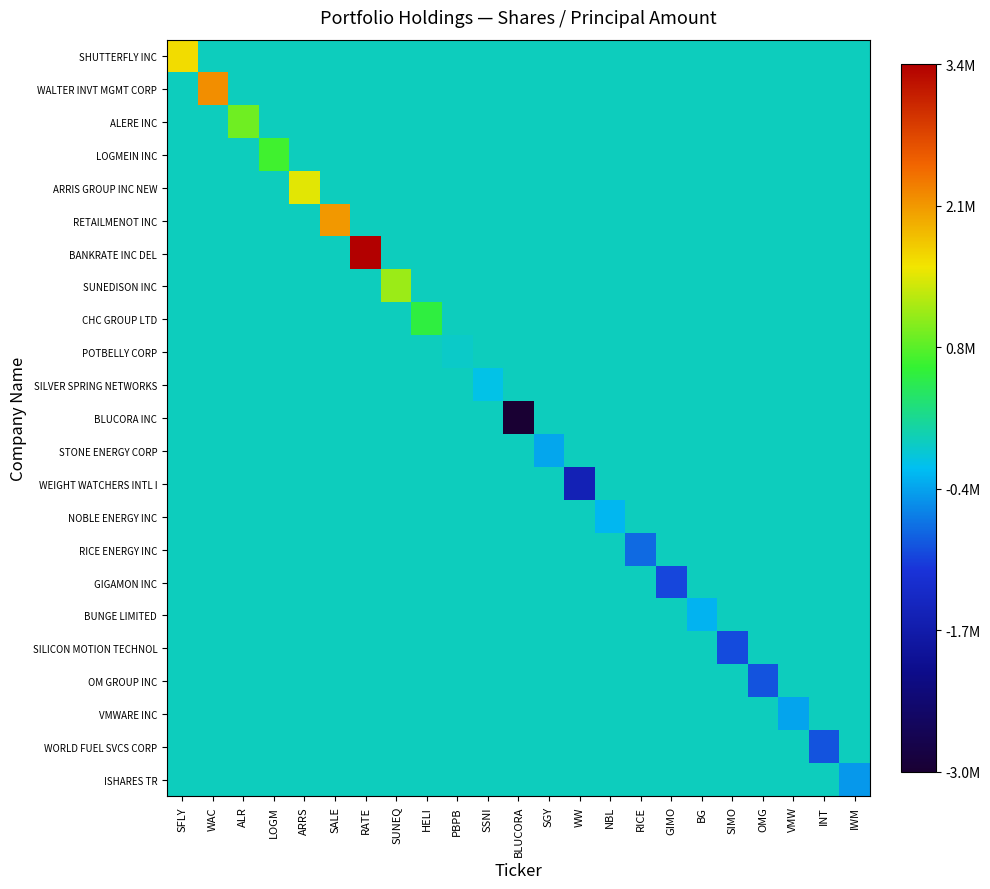

Reading right to left, extract all data points from this chart.

SHUTTERFLY INC: IWM=0	INT=0	VMW=0	OMG=0	SIMO=0	BG=0	GIMO=0	RICE=0	NBL=0	WW=0	SGY=0	BLUCORA=0	SSNI=0	PBPB=0	HELI=0	SUNEQ=0	RATE=0	SALE=0	ARRS=0	LOGM=0	ALR=0	WAC=0	SFLY=1635434
WALTER INVT MGMT CORP: IWM=0	INT=0	VMW=0	OMG=0	SIMO=0	BG=0	GIMO=0	RICE=0	NBL=0	WW=0	SGY=0	BLUCORA=0	SSNI=0	PBPB=0	HELI=0	SUNEQ=0	RATE=0	SALE=0	ARRS=0	LOGM=0	ALR=0	WAC=2200000	SFLY=0
ALERE INC: IWM=0	INT=0	VMW=0	OMG=0	SIMO=0	BG=0	GIMO=0	RICE=0	NBL=0	WW=0	SGY=0	BLUCORA=0	SSNI=0	PBPB=0	HELI=0	SUNEQ=0	RATE=0	SALE=0	ARRS=0	LOGM=0	ALR=940000	WAC=0	SFLY=0
LOGMEIN INC: IWM=0	INT=0	VMW=0	OMG=0	SIMO=0	BG=0	GIMO=0	RICE=0	NBL=0	WW=0	SGY=0	BLUCORA=0	SSNI=0	PBPB=0	HELI=0	SUNEQ=0	RATE=0	SALE=0	ARRS=0	LOGM=715011	ALR=0	WAC=0	SFLY=0
ARRIS GROUP INC NEW: IWM=0	INT=0	VMW=0	OMG=0	SIMO=0	BG=0	GIMO=0	RICE=0	NBL=0	WW=0	SGY=0	BLUCORA=0	SSNI=0	PBPB=0	HELI=0	SUNEQ=0	RATE=0	SALE=0	ARRS=1499811	LOGM=0	ALR=0	WAC=0	SFLY=0
RETAILMENOT INC: IWM=0	INT=0	VMW=0	OMG=0	SIMO=0	BG=0	GIMO=0	RICE=0	NBL=0	WW=0	SGY=0	BLUCORA=0	SSNI=0	PBPB=0	HELI=0	SUNEQ=0	RATE=0	SALE=2122060	ARRS=0	LOGM=0	ALR=0	WAC=0	SFLY=0
BANKRATE INC DEL: IWM=0	INT=0	VMW=0	OMG=0	SIMO=0	BG=0	GIMO=0	RICE=0	NBL=0	WW=0	SGY=0	BLUCORA=0	SSNI=0	PBPB=0	HELI=0	SUNEQ=0	RATE=3403600	SALE=0	ARRS=0	LOGM=0	ALR=0	WAC=0	SFLY=0
SUNEDISON INC: IWM=0	INT=0	VMW=0	OMG=0	SIMO=0	BG=0	GIMO=0	RICE=0	NBL=0	WW=0	SGY=0	BLUCORA=0	SSNI=0	PBPB=0	HELI=0	SUNEQ=1160000	RATE=0	SALE=0	ARRS=0	LOGM=0	ALR=0	WAC=0	SFLY=0
CHC GROUP LTD: IWM=0	INT=0	VMW=0	OMG=0	SIMO=0	BG=0	GIMO=0	RICE=0	NBL=0	WW=0	SGY=0	BLUCORA=0	SSNI=0	PBPB=0	HELI=601231	SUNEQ=0	RATE=0	SALE=0	ARRS=0	LOGM=0	ALR=0	WAC=0	SFLY=0
POTBELLY CORP: IWM=0	INT=0	VMW=0	OMG=0	SIMO=0	BG=0	GIMO=0	RICE=0	NBL=0	WW=0	SGY=0	BLUCORA=0	SSNI=0	PBPB=-50000	HELI=0	SUNEQ=0	RATE=0	SALE=0	ARRS=0	LOGM=0	ALR=0	WAC=0	SFLY=0
SILVER SPRING NETWORKS: IWM=0	INT=0	VMW=0	OMG=0	SIMO=0	BG=0	GIMO=0	RICE=0	NBL=0	WW=0	SGY=0	BLUCORA=0	SSNI=-208634	PBPB=0	HELI=0	SUNEQ=0	RATE=0	SALE=0	ARRS=0	LOGM=0	ALR=0	WAC=0	SFLY=0
BLUCORA INC: IWM=0	INT=0	VMW=0	OMG=0	SIMO=0	BG=0	GIMO=0	RICE=0	NBL=0	WW=0	SGY=0	BLUCORA=-3000000	SSNI=0	PBPB=0	HELI=0	SUNEQ=0	RATE=0	SALE=0	ARRS=0	LOGM=0	ALR=0	WAC=0	SFLY=0
STONE ENERGY CORP: IWM=0	INT=0	VMW=0	OMG=0	SIMO=0	BG=0	GIMO=0	RICE=0	NBL=0	WW=0	SGY=-415000	BLUCORA=0	SSNI=0	PBPB=0	HELI=0	SUNEQ=0	RATE=0	SALE=0	ARRS=0	LOGM=0	ALR=0	WAC=0	SFLY=0
WEIGHT WATCHERS INTL I: IWM=0	INT=0	VMW=0	OMG=0	SIMO=0	BG=0	GIMO=0	RICE=0	NBL=0	WW=-1592800	SGY=0	BLUCORA=0	SSNI=0	PBPB=0	HELI=0	SUNEQ=0	RATE=0	SALE=0	ARRS=0	LOGM=0	ALR=0	WAC=0	SFLY=0
NOBLE ENERGY INC: IWM=0	INT=0	VMW=0	OMG=0	SIMO=0	BG=0	GIMO=0	RICE=0	NBL=-300000	WW=0	SGY=0	BLUCORA=0	SSNI=0	PBPB=0	HELI=0	SUNEQ=0	RATE=0	SALE=0	ARRS=0	LOGM=0	ALR=0	WAC=0	SFLY=0
RICE ENERGY INC: IWM=0	INT=0	VMW=0	OMG=0	SIMO=0	BG=0	GIMO=0	RICE=-800000	NBL=0	WW=0	SGY=0	BLUCORA=0	SSNI=0	PBPB=0	HELI=0	SUNEQ=0	RATE=0	SALE=0	ARRS=0	LOGM=0	ALR=0	WAC=0	SFLY=0
GIGAMON INC: IWM=0	INT=0	VMW=0	OMG=0	SIMO=0	BG=0	GIMO=-1042800	RICE=0	NBL=0	WW=0	SGY=0	BLUCORA=0	SSNI=0	PBPB=0	HELI=0	SUNEQ=0	RATE=0	SALE=0	ARRS=0	LOGM=0	ALR=0	WAC=0	SFLY=0
BUNGE LIMITED: IWM=0	INT=0	VMW=0	OMG=0	SIMO=0	BG=-325000	GIMO=0	RICE=0	NBL=0	WW=0	SGY=0	BLUCORA=0	SSNI=0	PBPB=0	HELI=0	SUNEQ=0	RATE=0	SALE=0	ARRS=0	LOGM=0	ALR=0	WAC=0	SFLY=0
SILICON MOTION TECHNOL: IWM=0	INT=0	VMW=0	OMG=0	SIMO=-1000000	BG=0	GIMO=0	RICE=0	NBL=0	WW=0	SGY=0	BLUCORA=0	SSNI=0	PBPB=0	HELI=0	SUNEQ=0	RATE=0	SALE=0	ARRS=0	LOGM=0	ALR=0	WAC=0	SFLY=0
OM GROUP INC: IWM=0	INT=0	VMW=0	OMG=-950000	SIMO=0	BG=0	GIMO=0	RICE=0	NBL=0	WW=0	SGY=0	BLUCORA=0	SSNI=0	PBPB=0	HELI=0	SUNEQ=0	RATE=0	SALE=0	ARRS=0	LOGM=0	ALR=0	WAC=0	SFLY=0
VMWARE INC: IWM=0	INT=0	VMW=-425000	OMG=0	SIMO=0	BG=0	GIMO=0	RICE=0	NBL=0	WW=0	SGY=0	BLUCORA=0	SSNI=0	PBPB=0	HELI=0	SUNEQ=0	RATE=0	SALE=0	ARRS=0	LOGM=0	ALR=0	WAC=0	SFLY=0
WORLD FUEL SVCS CORP: IWM=0	INT=-950000	VMW=0	OMG=0	SIMO=0	BG=0	GIMO=0	RICE=0	NBL=0	WW=0	SGY=0	BLUCORA=0	SSNI=0	PBPB=0	HELI=0	SUNEQ=0	RATE=0	SALE=0	ARRS=0	LOGM=0	ALR=0	WAC=0	SFLY=0
ISHARES TR: IWM=-507500	INT=0	VMW=0	OMG=0	SIMO=0	BG=0	GIMO=0	RICE=0	NBL=0	WW=0	SGY=0	BLUCORA=0	SSNI=0	PBPB=0	HELI=0	SUNEQ=0	RATE=0	SALE=0	ARRS=0	LOGM=0	ALR=0	WAC=0	SFLY=0